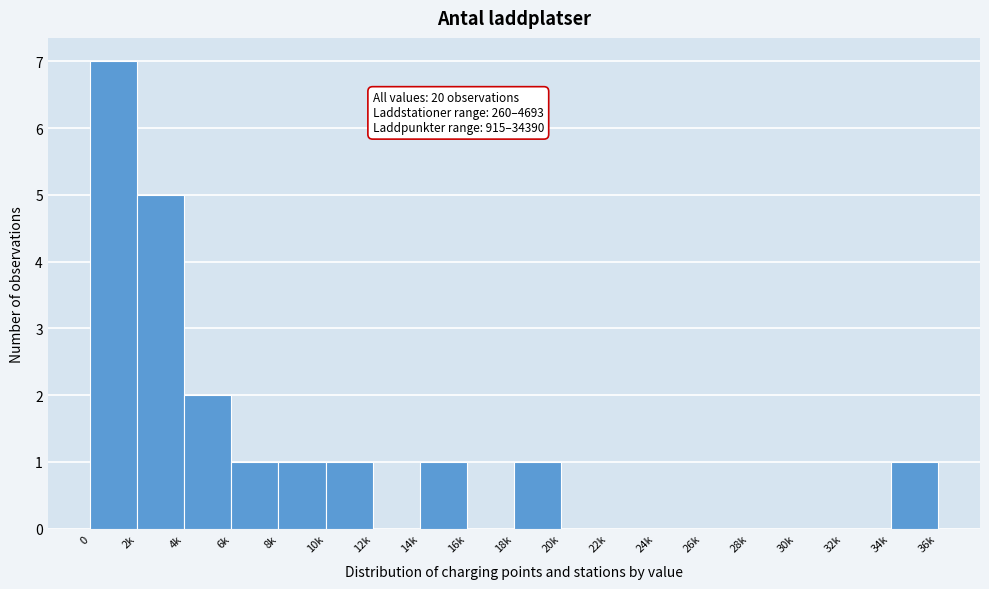

Reading left to right, list all the values displayed in this chart.

0=7	2k=5	4k=2	6k=1	8k=1	10k=1	12k=0	14k=1	16k=0	18k=1	20k=0	22k=0	24k=0	26k=0	28k=0	30k=0	32k=0	34k=1